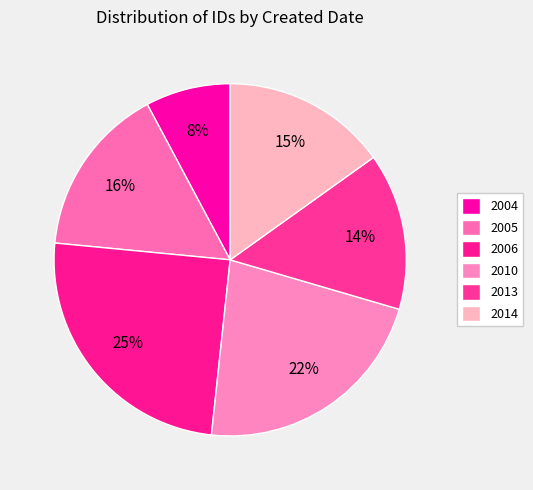

Count the number of slices in the pie.

6